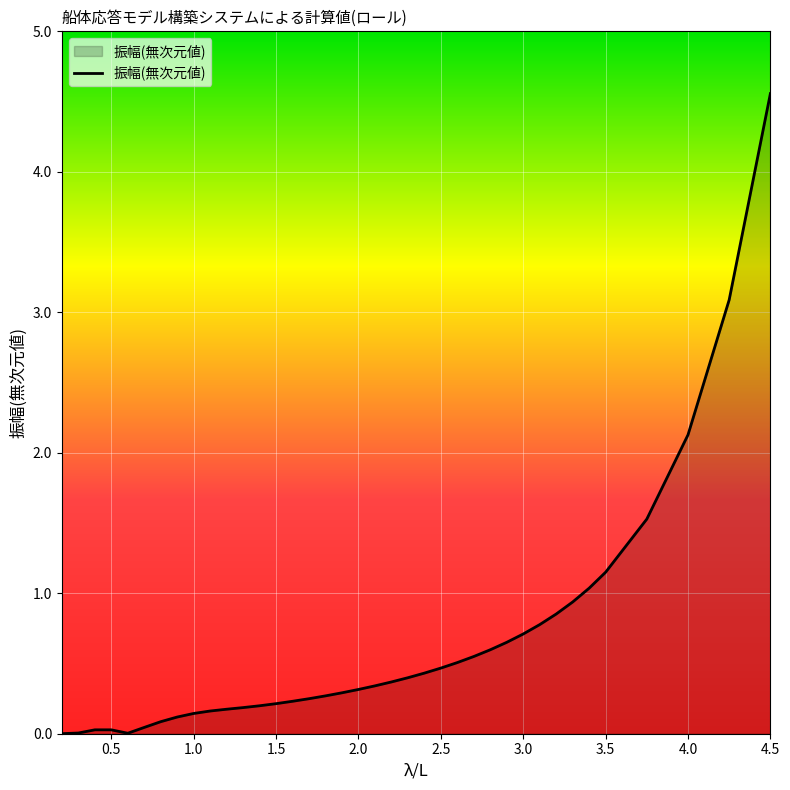

What is the greatest value displayed?

4.6